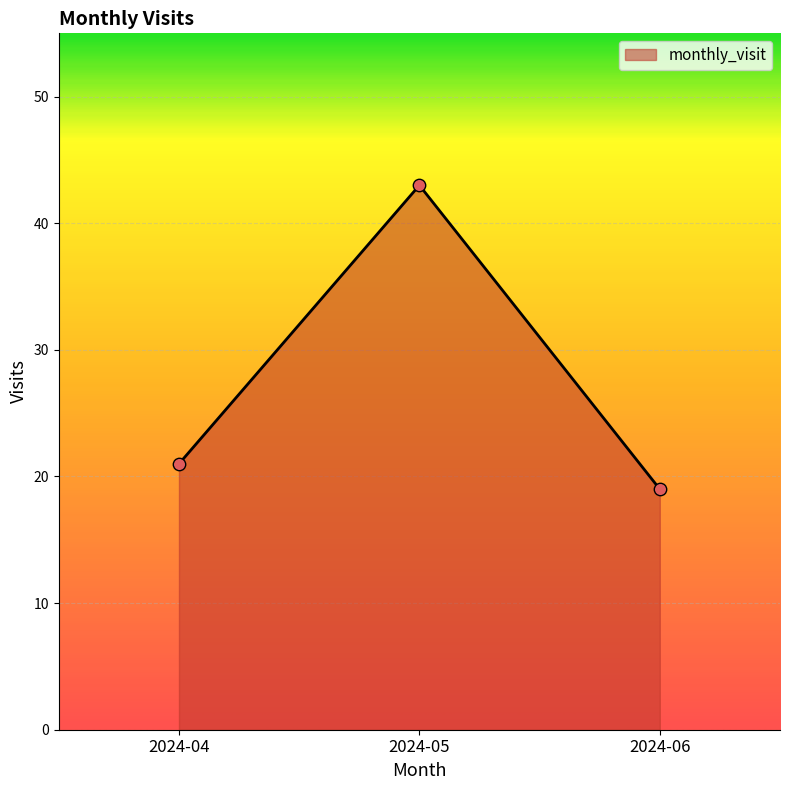

What is the ratio of the value at 2024-05 to the value at 2024-04?

2.0